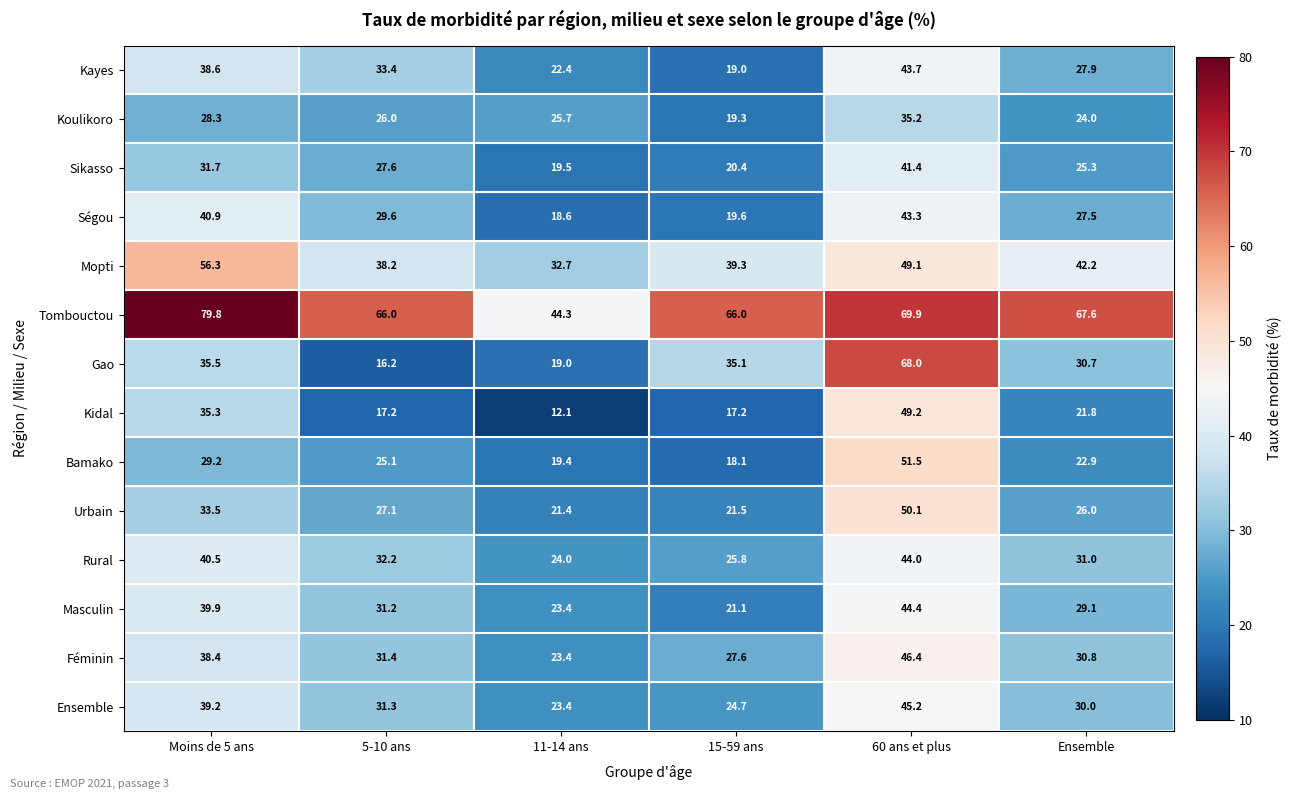

What is the smallest value displayed?

12.1